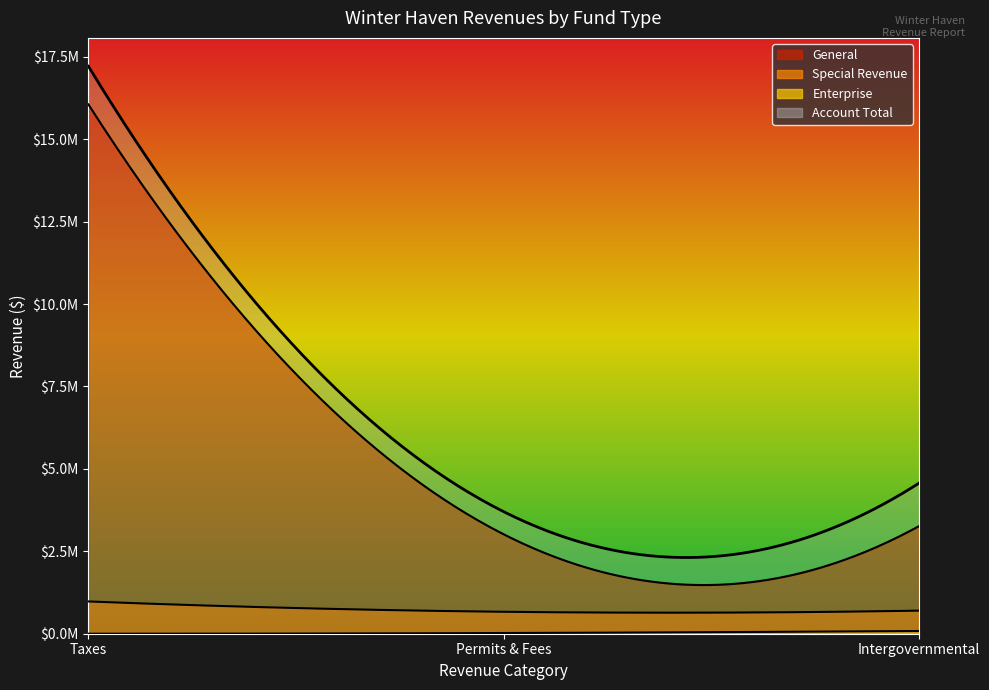

What is the label of the 1st point from the left?

Taxes